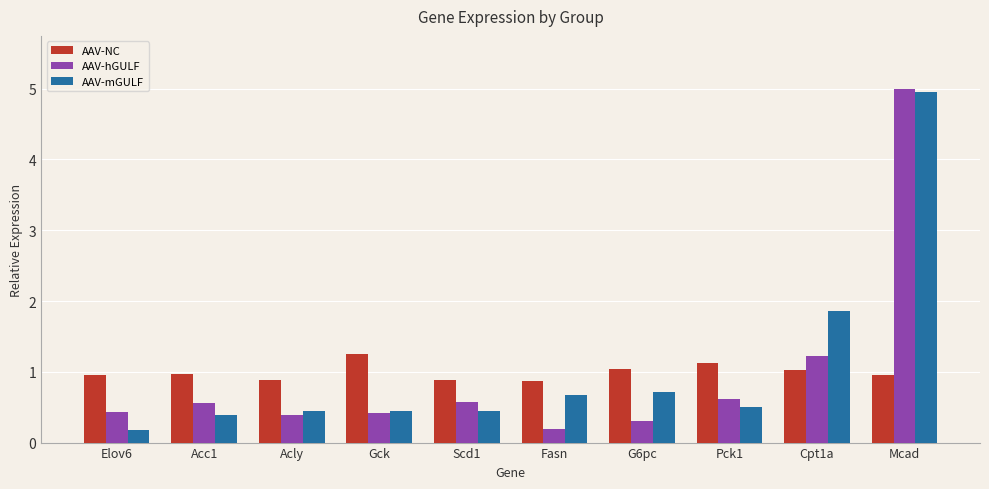

Are the bars grouped side by side (vs. stacked)?

Yes